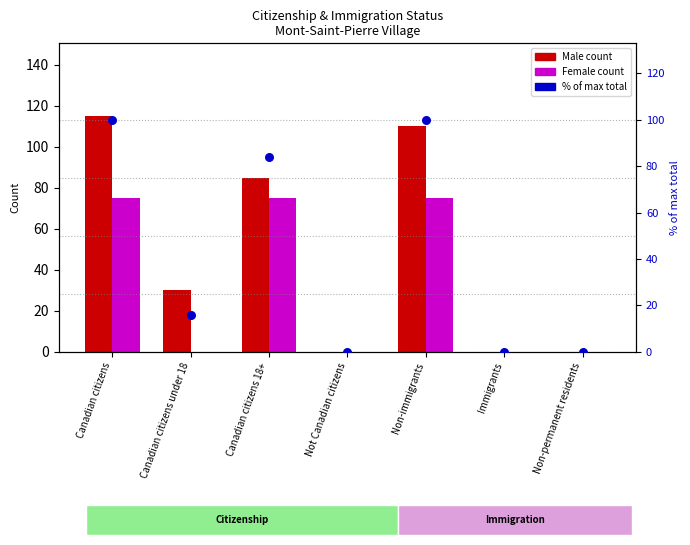

Which series has the largest Y range (max minus min)?

Male